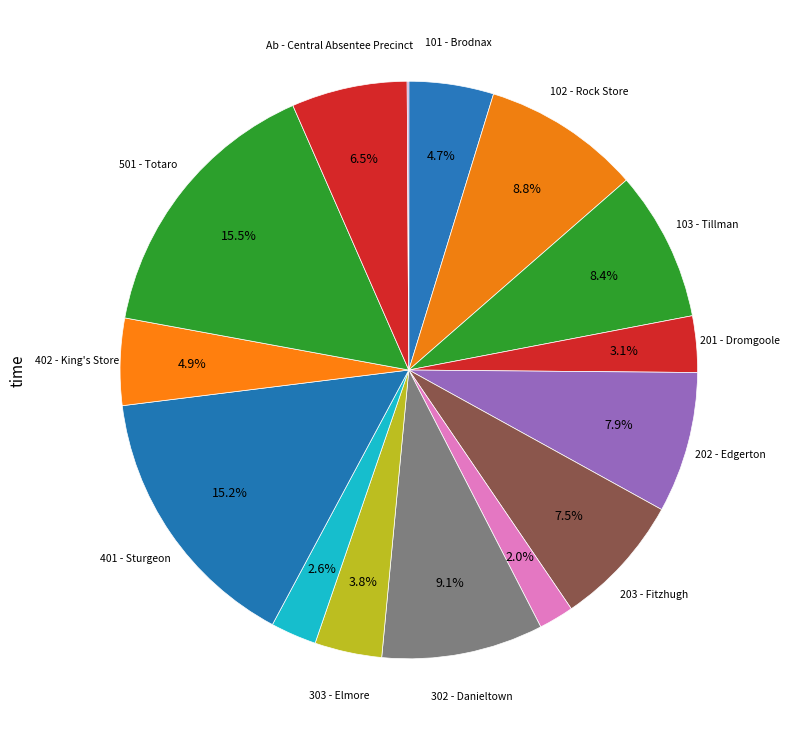

How many segments does this pie chart have?

15